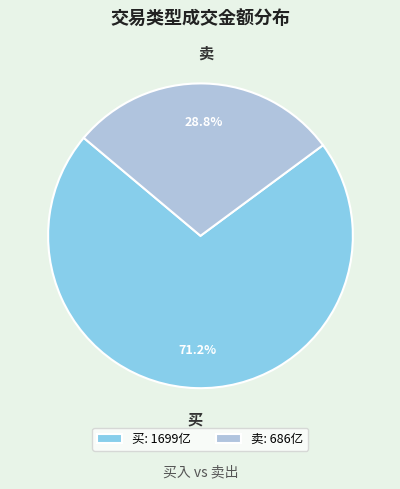

The 买 slice represents 60% of the pie. True or false?

False